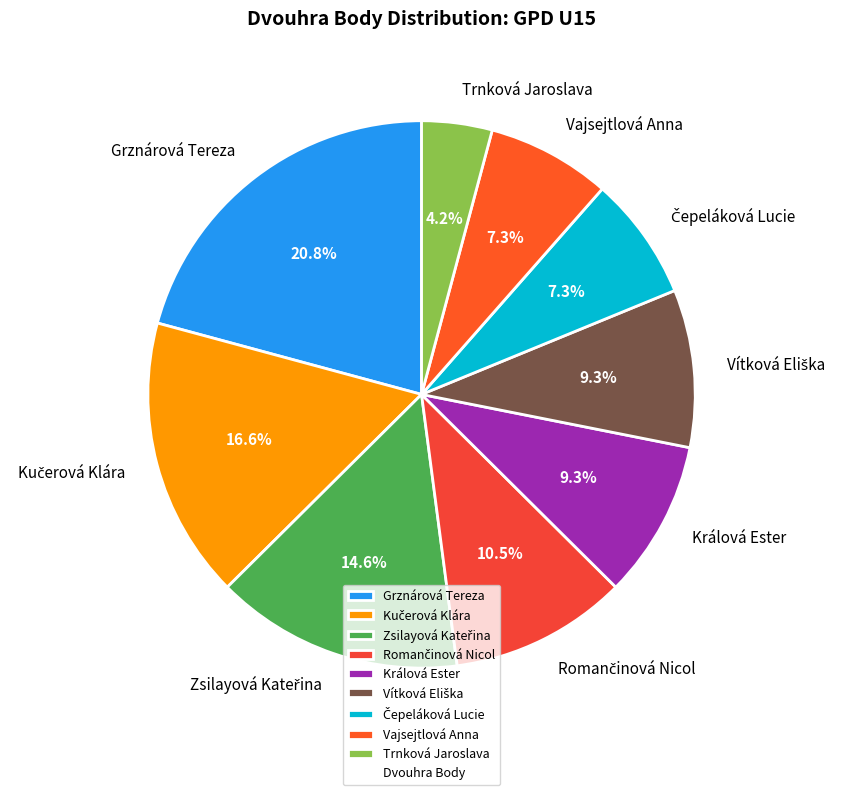

True or false: Vajsejtlová Anna accounts for 7% of the total.

True